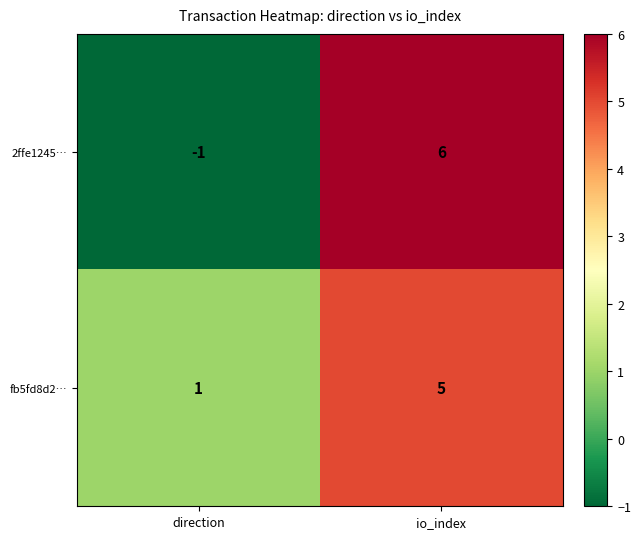

Which series has the largest total across all categories?

fb5fd8d2…